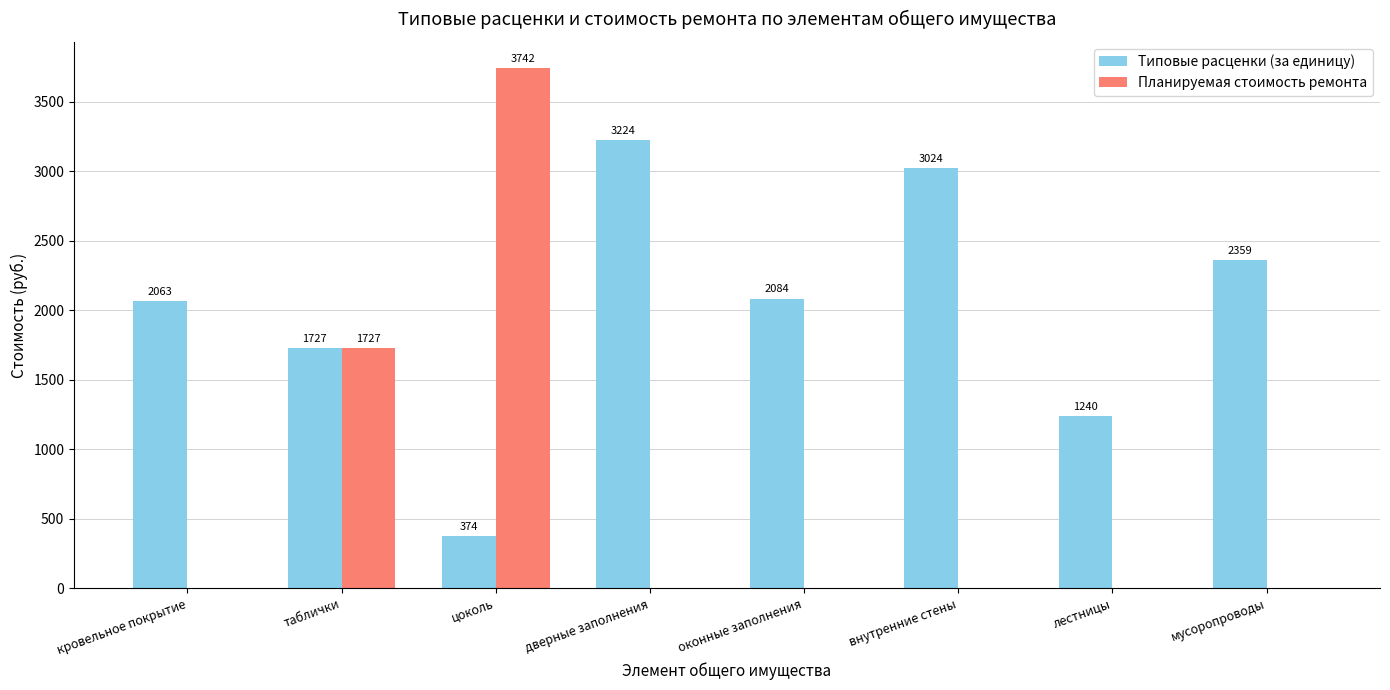

Which series changed the most between оконные заполнения and лестницы?

Типовые расценки (за единицу)